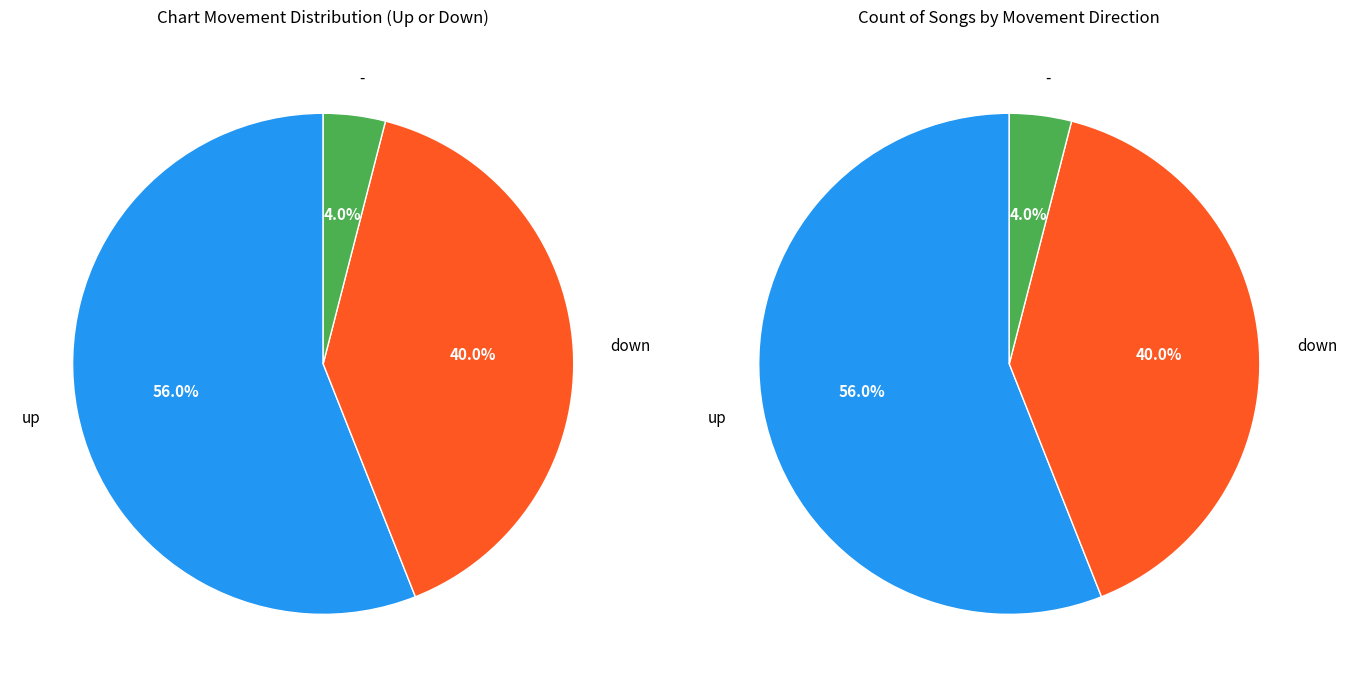

Does up represent more than half of the total?

Yes